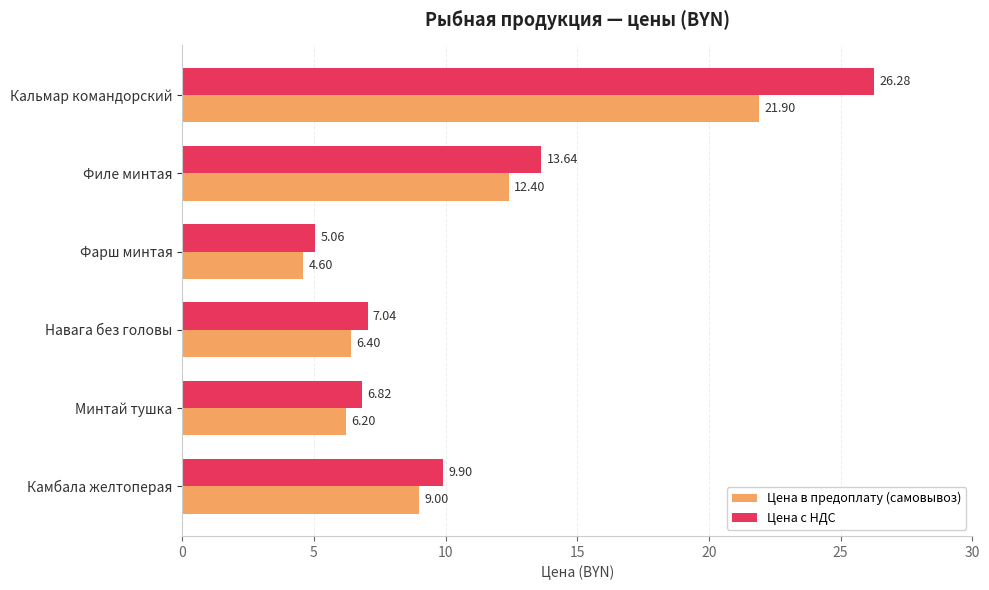

Which series has the largest total across all categories?

Цена с НДС